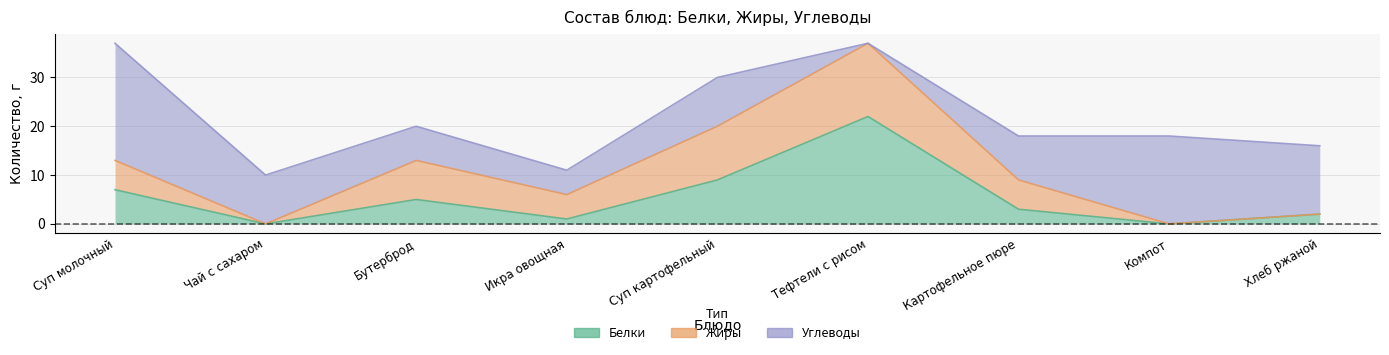

What is the sum of the Белки values at Хлеб ржаной and Бутерброд?

7